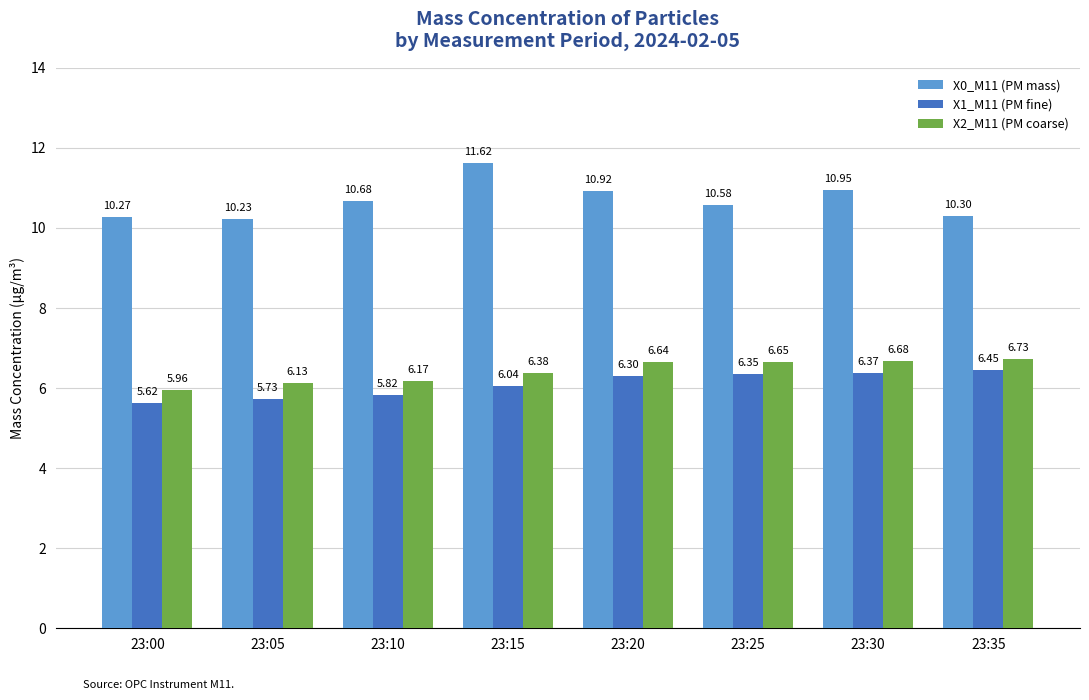

What is the difference between the X0_M11 (PM mass) values at 23:25 and 23:00?

0.3